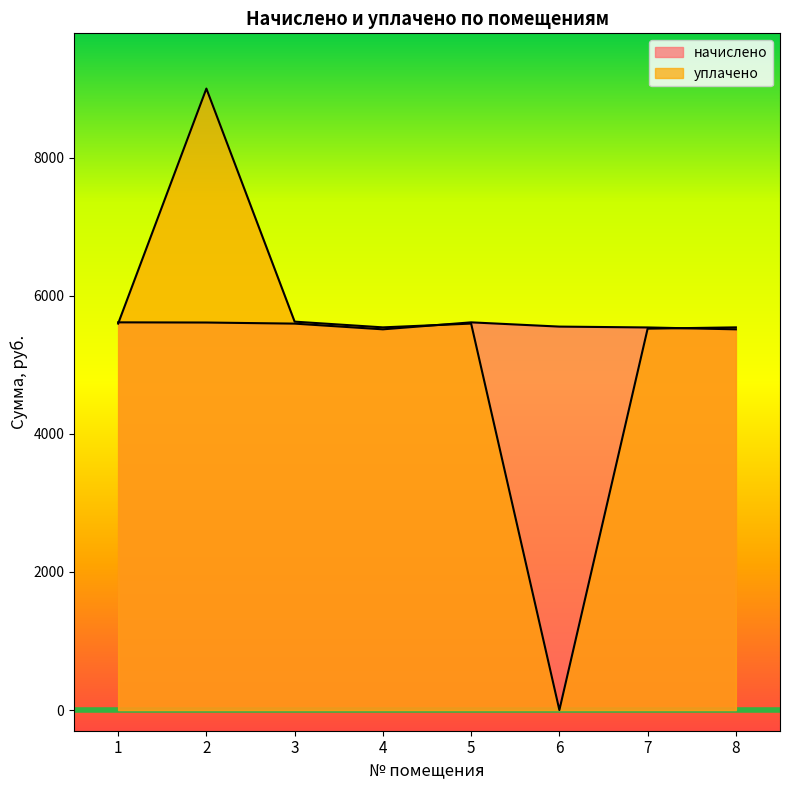

How many times do уплачено and начислено cross each other?

3